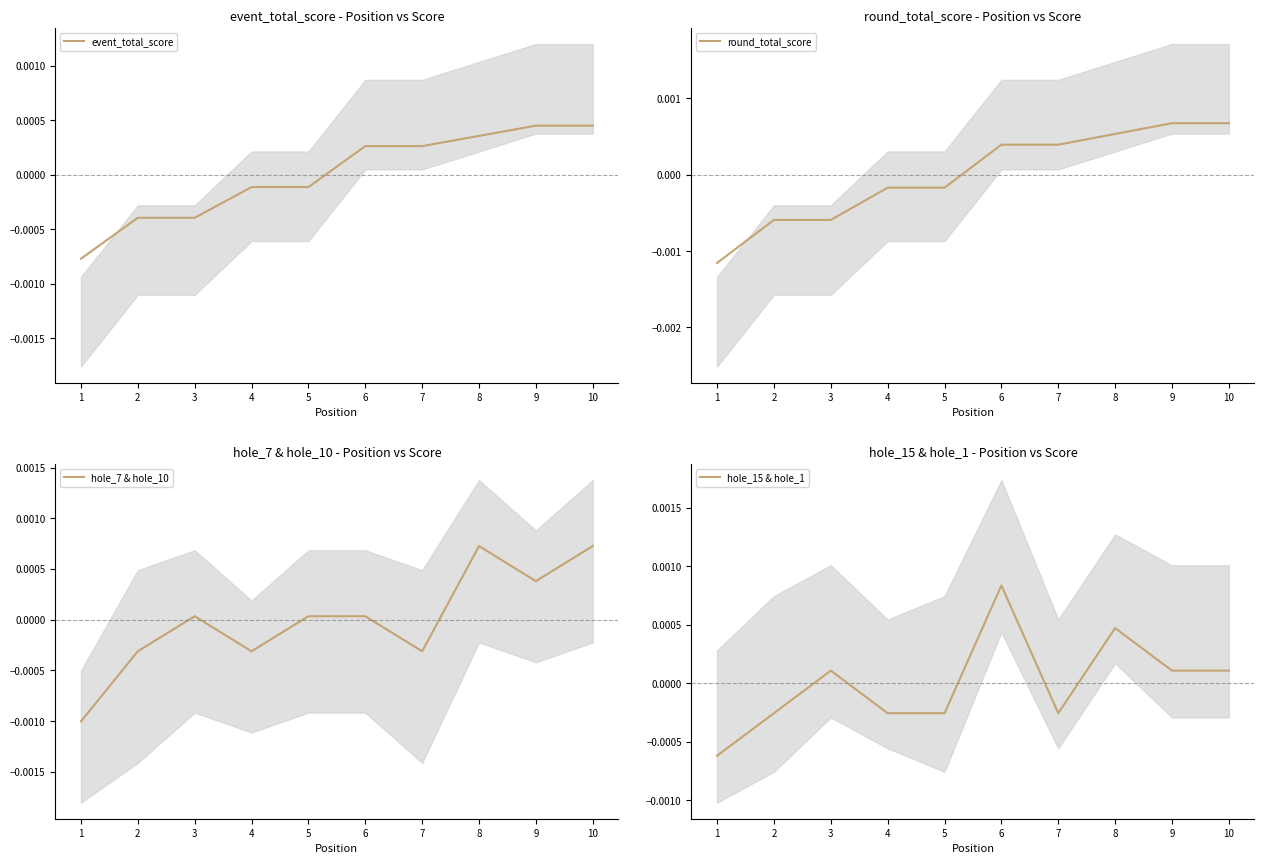

Rank the series at 9 from lowest to highest value.

hole_15 & hole_1, hole_7 & hole_10, event_total_score, round_total_score